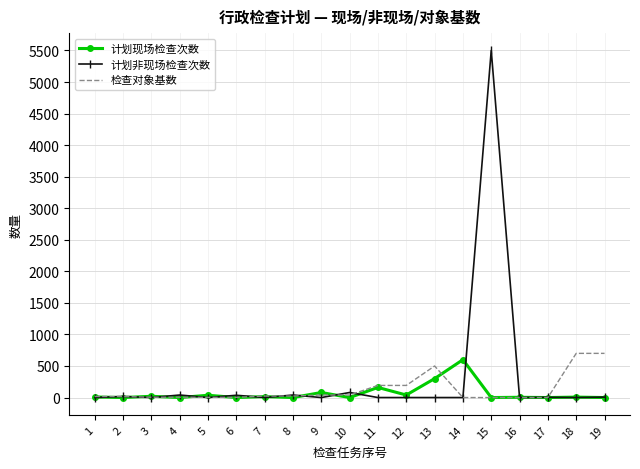

At which category does the chart reach its peak across all series?

15